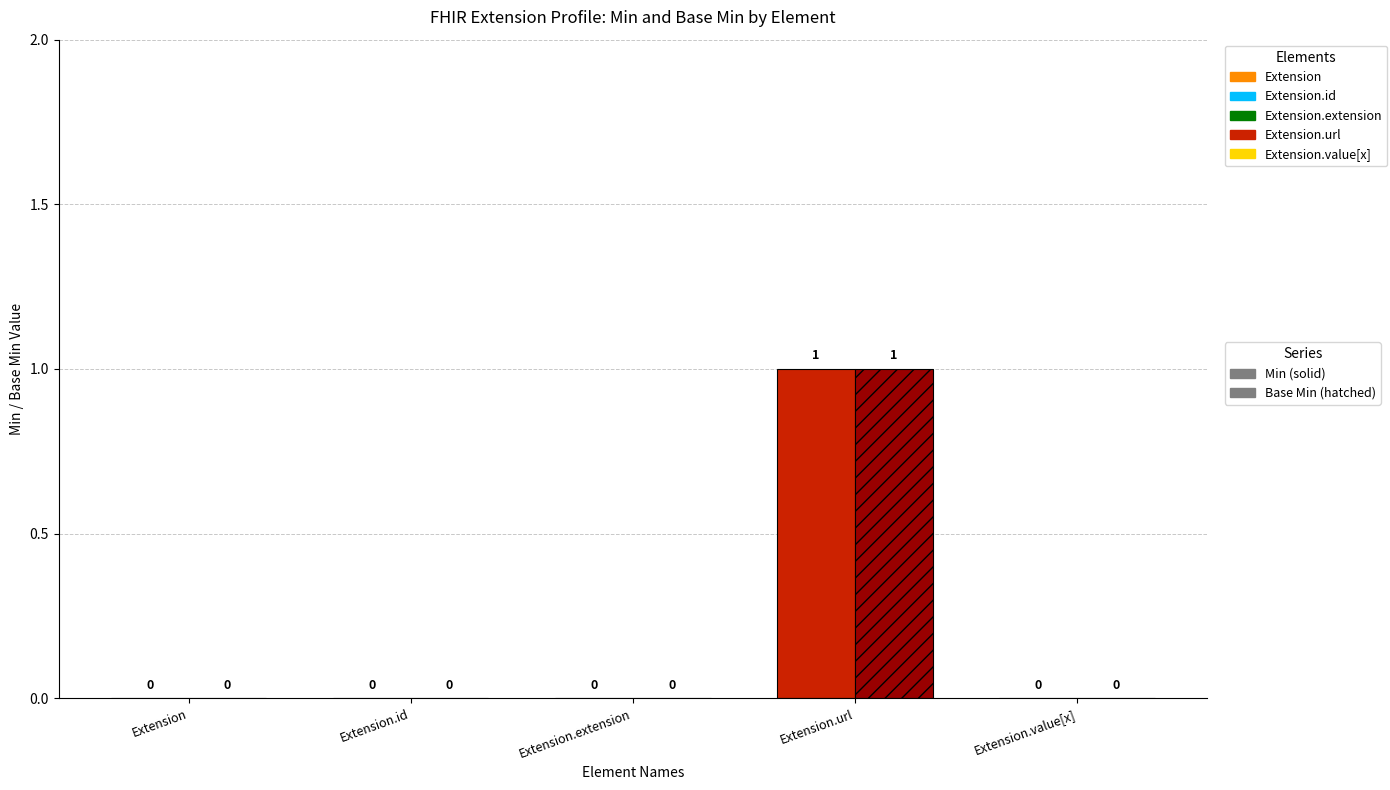

What is the label of the 2nd bar from the left?

Extension.id